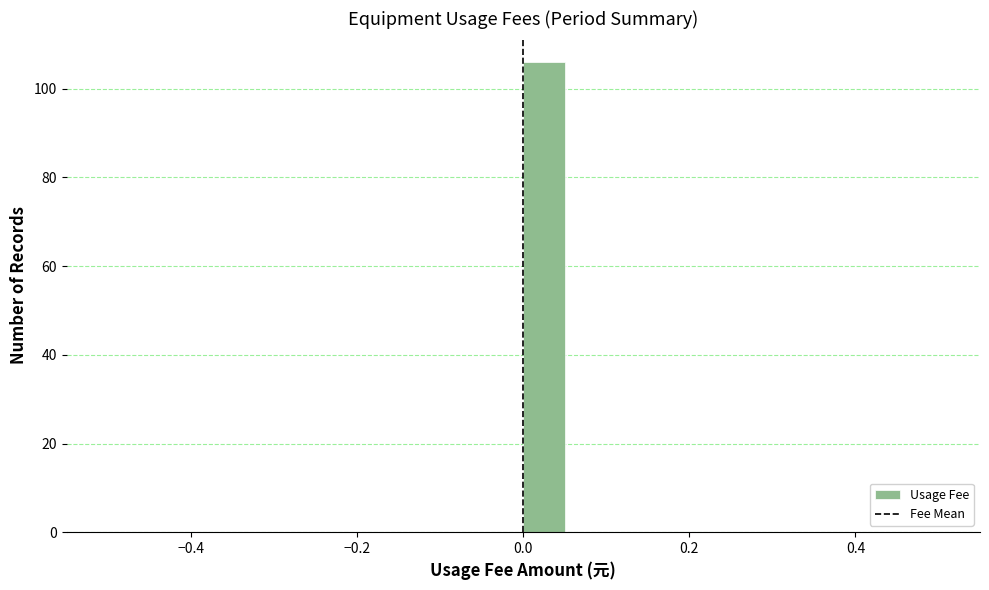

Around what value on the x-axis is the tallest bar? Give the approximate position of its centre, as read against the axis.

0.02